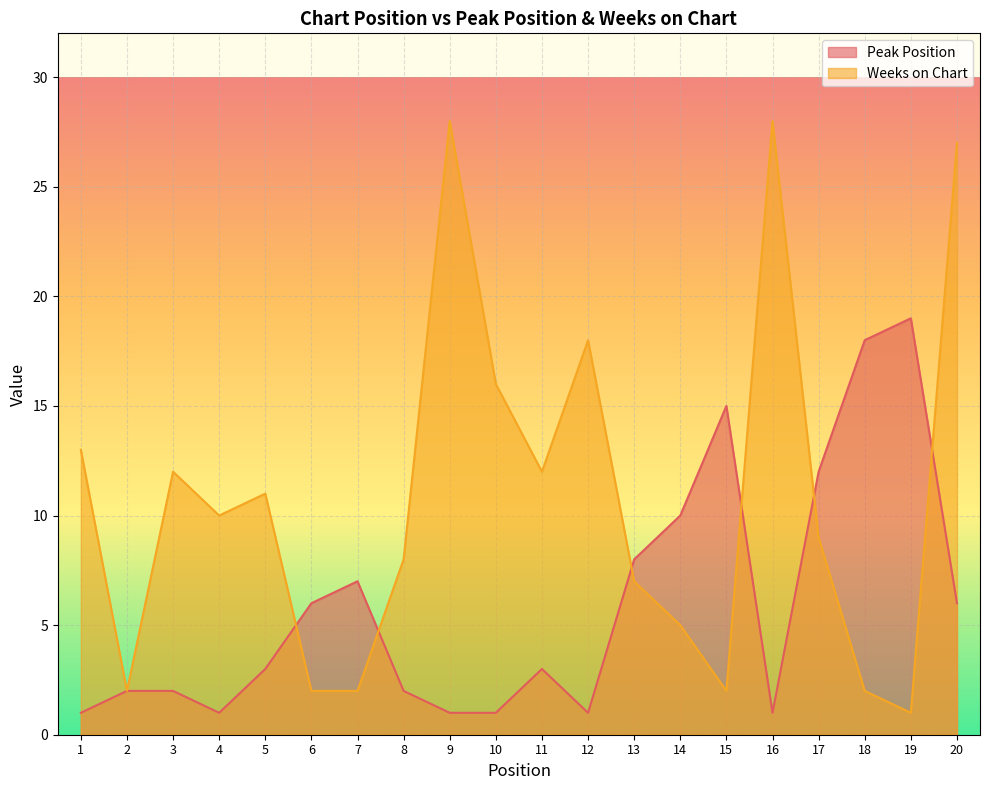

Count the number of data series in this chart.

2